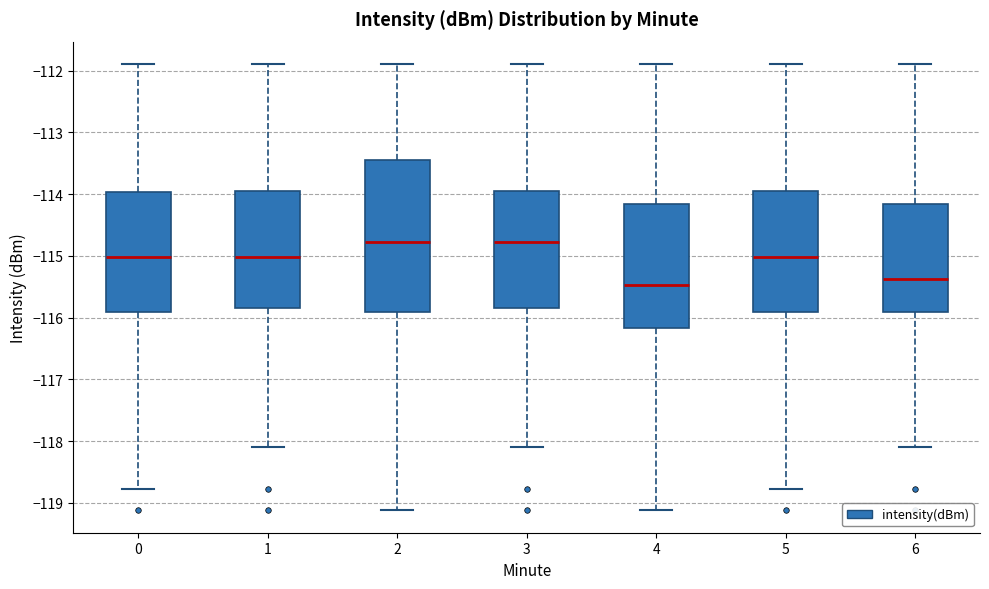

Reading left to right, read every box against the y-axis: the position of its median line, the range the box covers, and the ends of its whiskers. The values are not printed on the chart, so give them approximately, as read against the axis.

0: median -115.0, box -115.9 to -114.0, whiskers -118.8 to -111.9
1: median -115.0, box -115.8 to -114.0, whiskers -118.1 to -111.9
2: median -114.8, box -115.9 to -113.4, whiskers -119.1 to -111.9
3: median -114.8, box -115.8 to -114.0, whiskers -118.1 to -111.9
4: median -115.5, box -116.2 to -114.2, whiskers -119.1 to -111.9
5: median -115.0, box -115.9 to -114.0, whiskers -118.8 to -111.9
6: median -115.4, box -115.9 to -114.2, whiskers -118.1 to -111.9